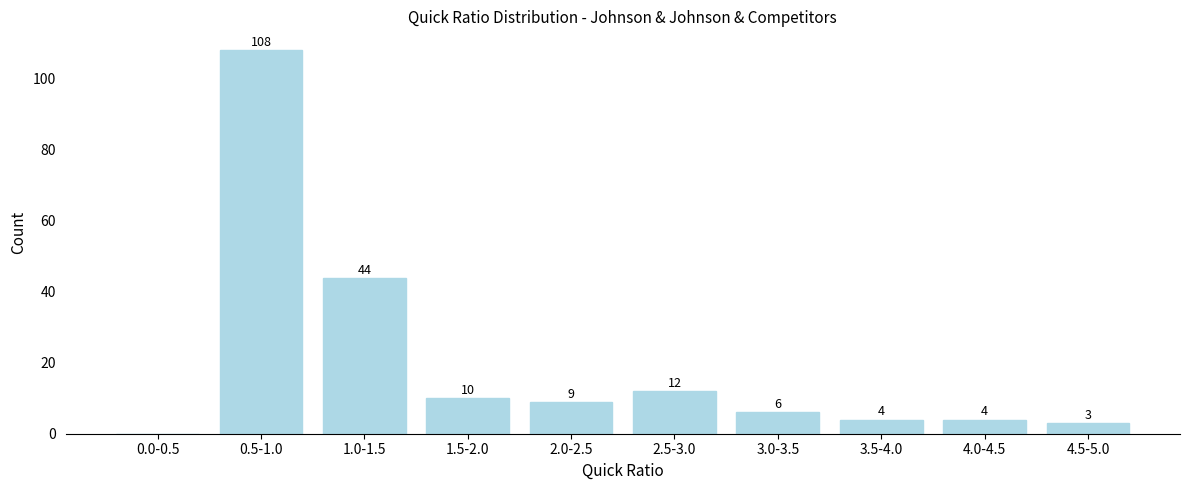

Reading right to left, list all the values displayed in this chart.

4.5-5.0=3	4.0-4.5=4	3.5-4.0=4	3.0-3.5=6	2.5-3.0=12	2.0-2.5=9	1.5-2.0=10	1.0-1.5=44	0.5-1.0=108	0.0-0.5=0